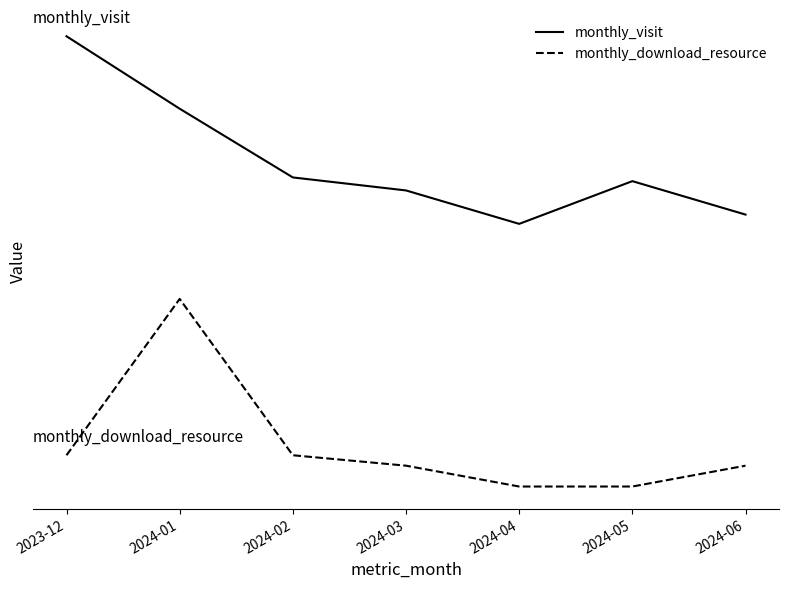

Reading left to right, extract all data points from this chart.

monthly_visit: 2.4	2.0	1.6	1.6	1.4	1.6	1.4
monthly_download_resource: 0.2	1.0	0.2	0.1	0.0	0.0	0.1